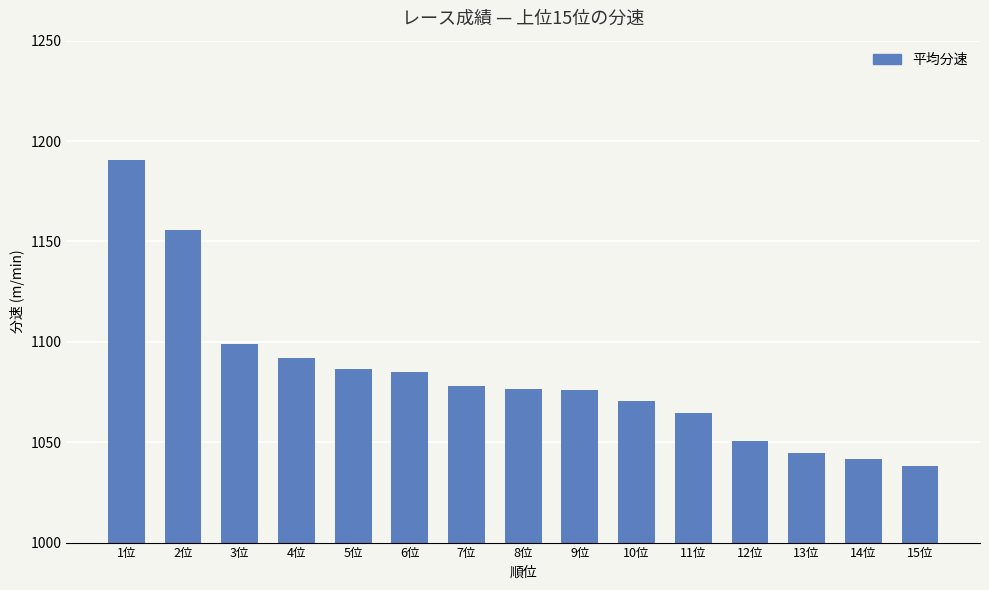

What is the sum of the values at 7位 and 9位?

2154.0